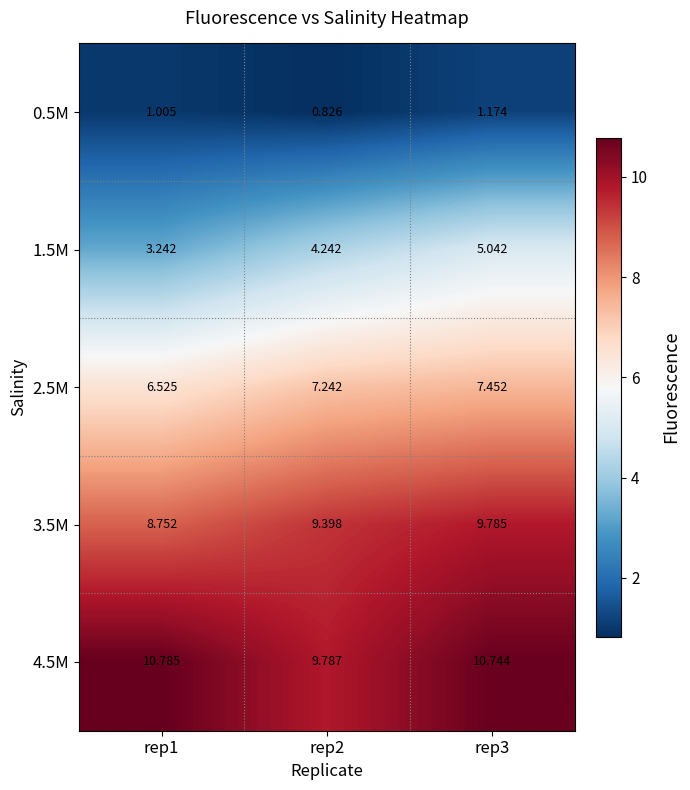

Which series changed the most between rep2 and rep3?

4.5M